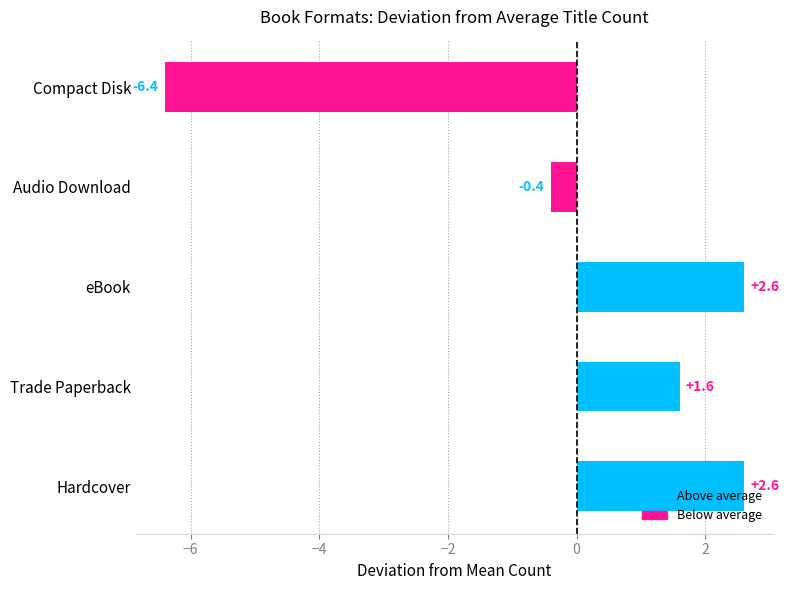

Read the value at Compact Disk.

-6.4